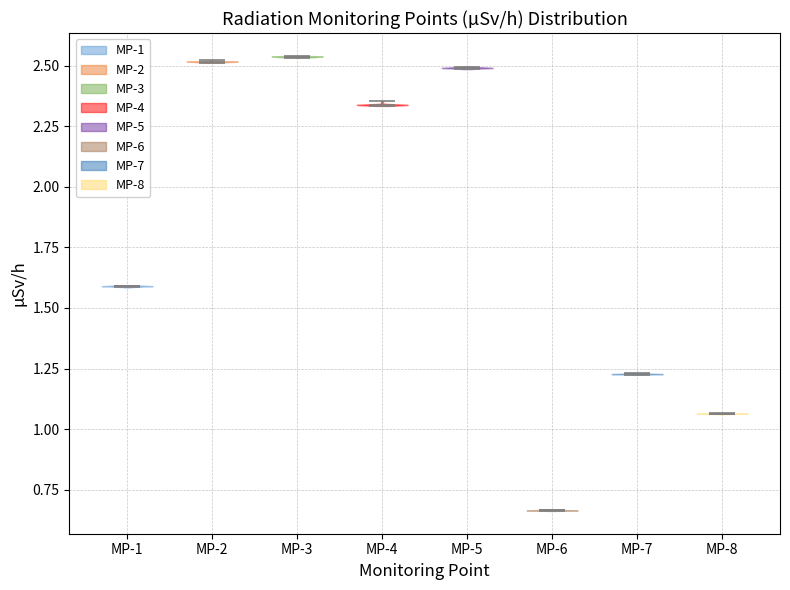

Reading left to right, read every violin against the y-axis: where its median line is, and the lowest and highest points it reaches. The values are not printed on the chart, so give them approximately, as read against the axis.

MP-1: median line 1.60, lowest point 1.60, highest point 1.60
MP-2: median line 2.50, lowest point 2.50, highest point 2.50
MP-3: median line 2.55, lowest point 2.55, highest point 2.55
MP-4: median line 2.35, lowest point 2.35, highest point 2.35
MP-5: median line 2.50, lowest point 2.50, highest point 2.50
MP-6: median line 0.65, lowest point 0.65, highest point 0.65
MP-7: median line 1.25, lowest point 1.25, highest point 1.25
MP-8: median line 1.05, lowest point 1.05, highest point 1.05